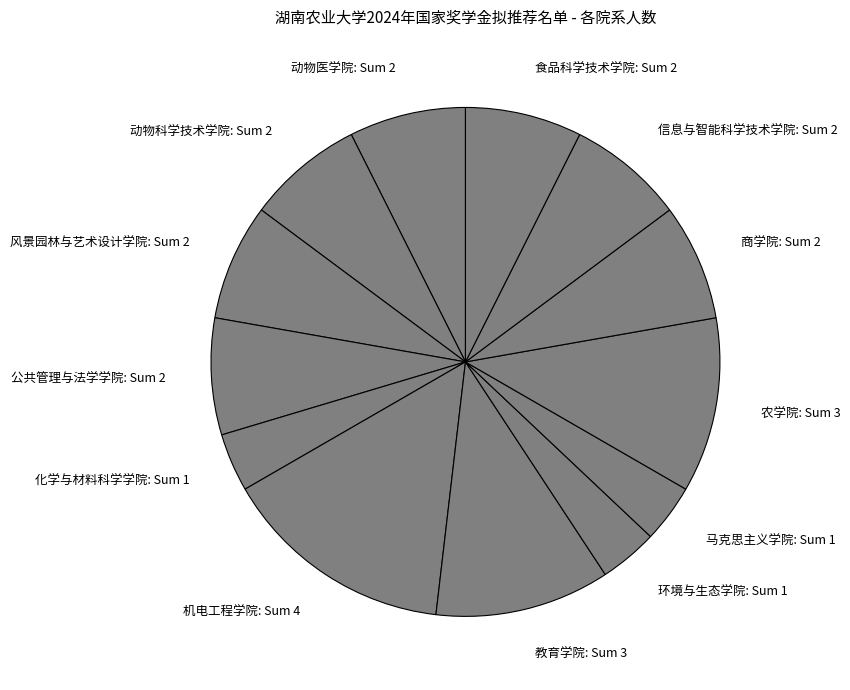

Which has a higher value, 化学与材料科学学院 or 农学院?

农学院